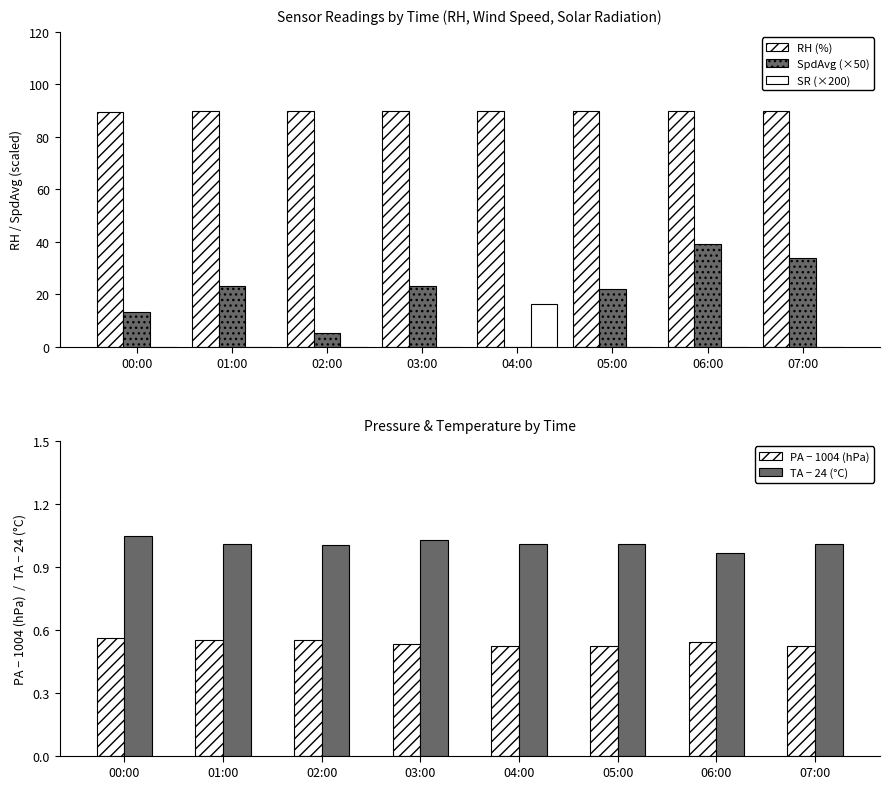

At how many categories does at least one series exceed 18?

8